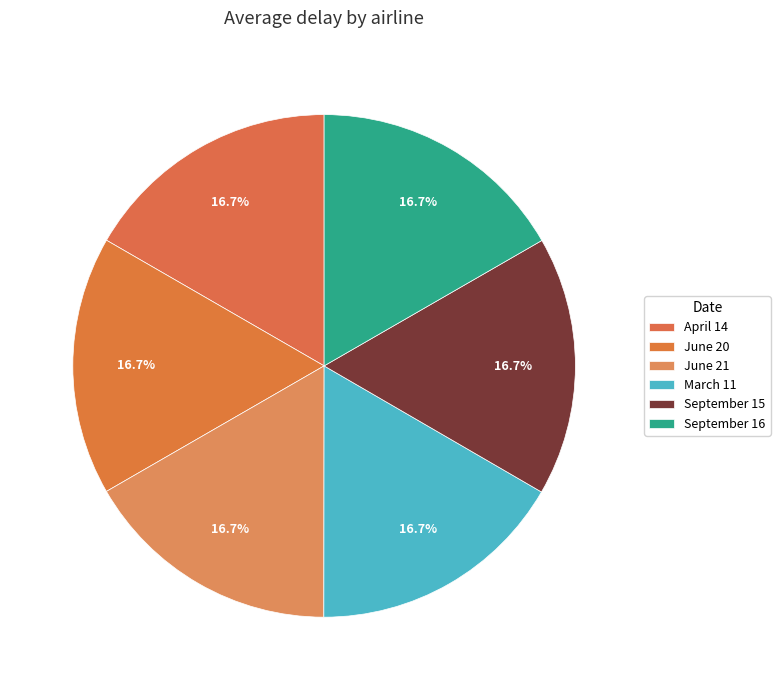

How many segments does this pie chart have?

6